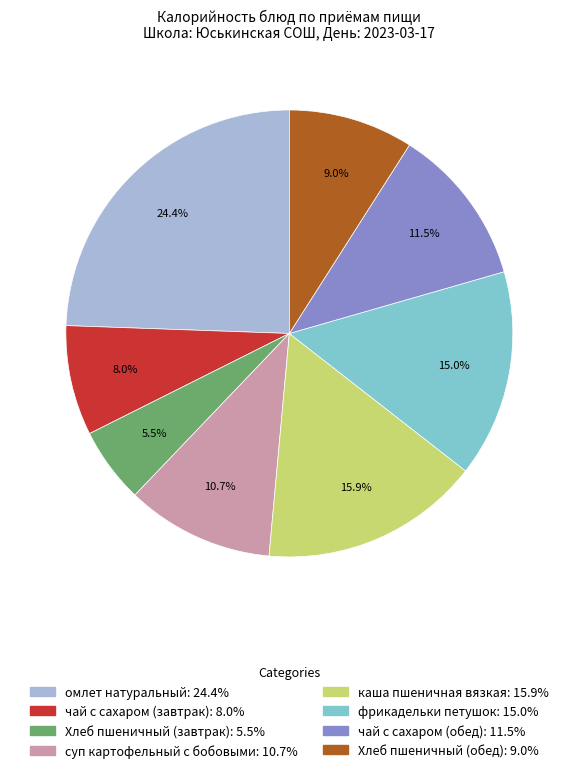

Do омлет натуральный and каша пшеничная вязкая together represent more than half of the pie?

No